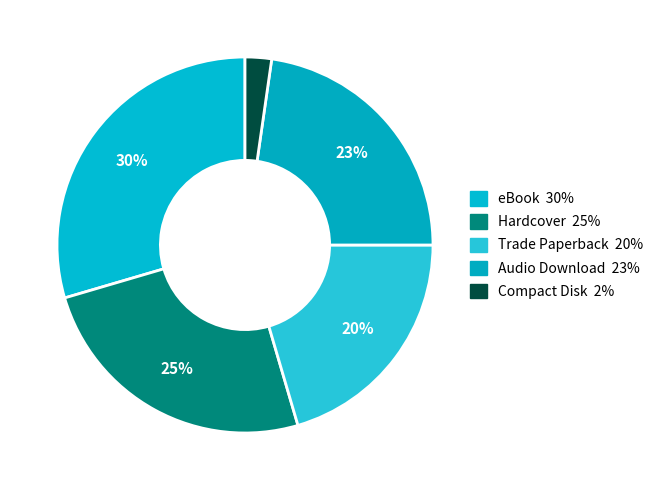

The Hardcover slice represents 18% of the pie. True or false?

False